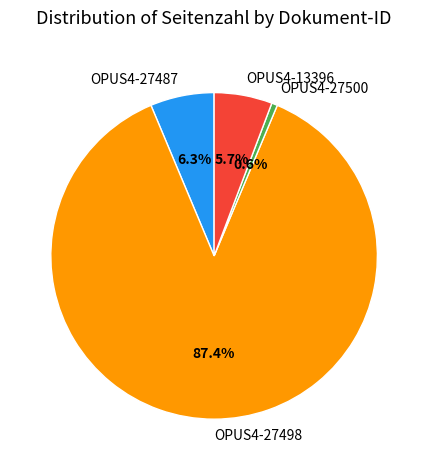

What percentage is the OPUS4-27498 slice, to the nearest percent?

87%